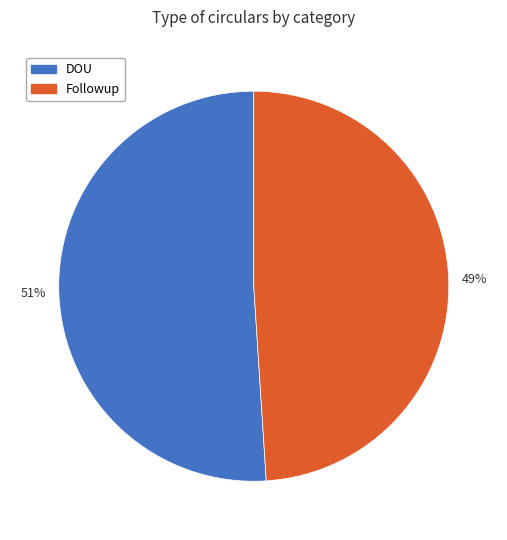

To the nearest percent, what portion does DOU represent?

51%